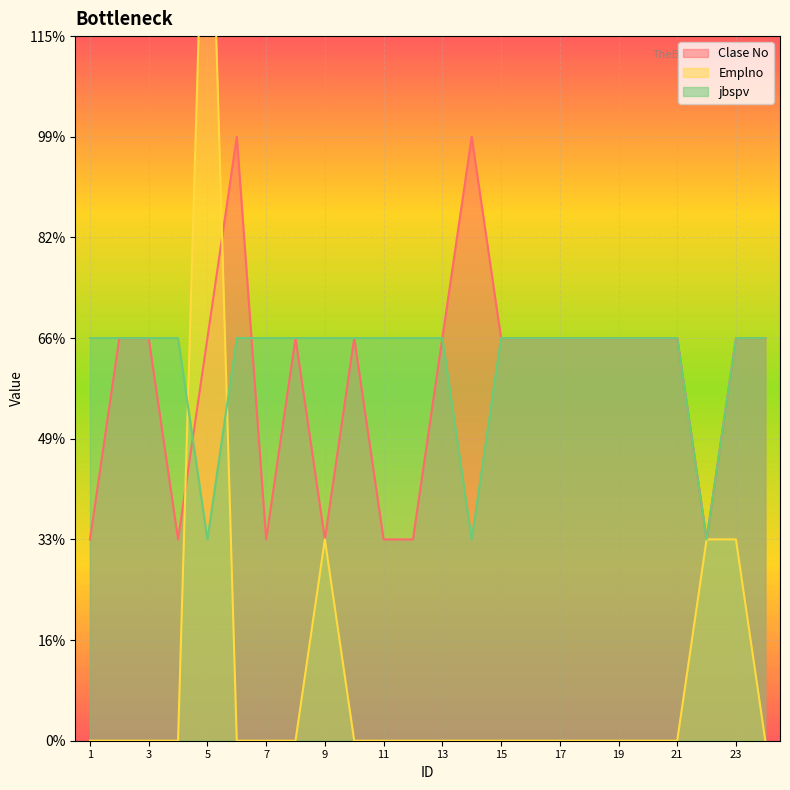

What is the total value across all series at 19?

4